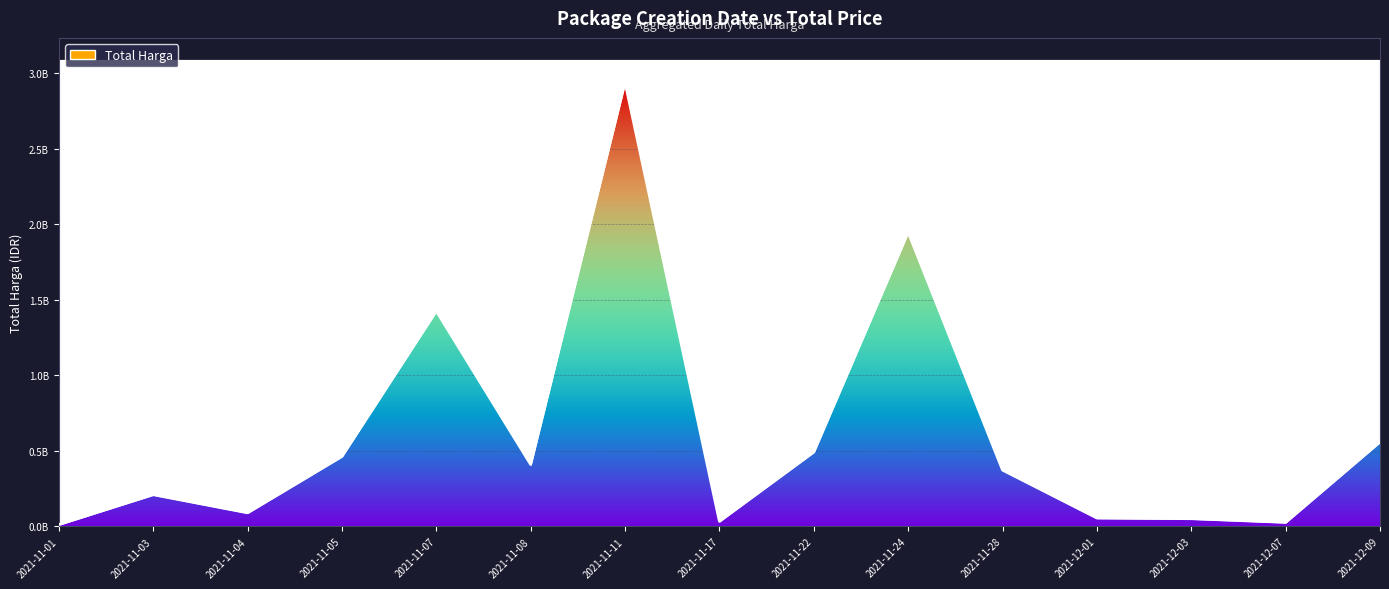

How many lines are shown in the chart?

1